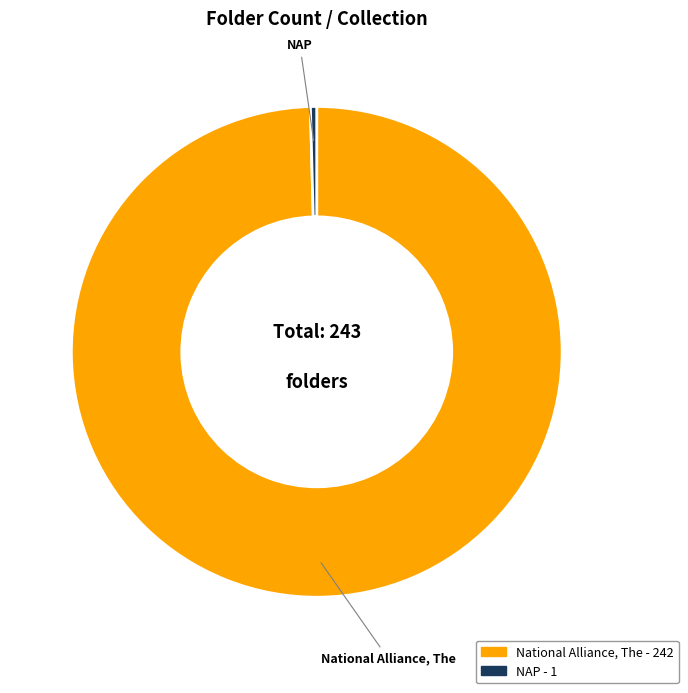

Is it true that National Alliance, The is 89% of the pie?

False